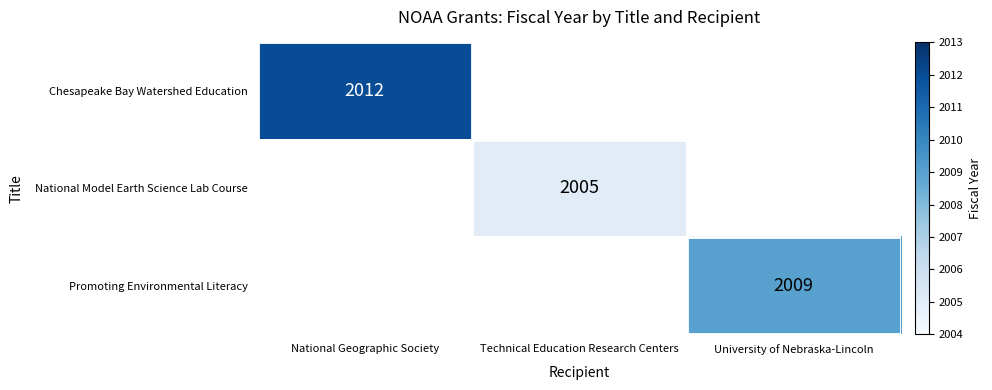

The Chesapeake Bay Watershed Education series shows 2799 at National Geographic Society. True or false?

False